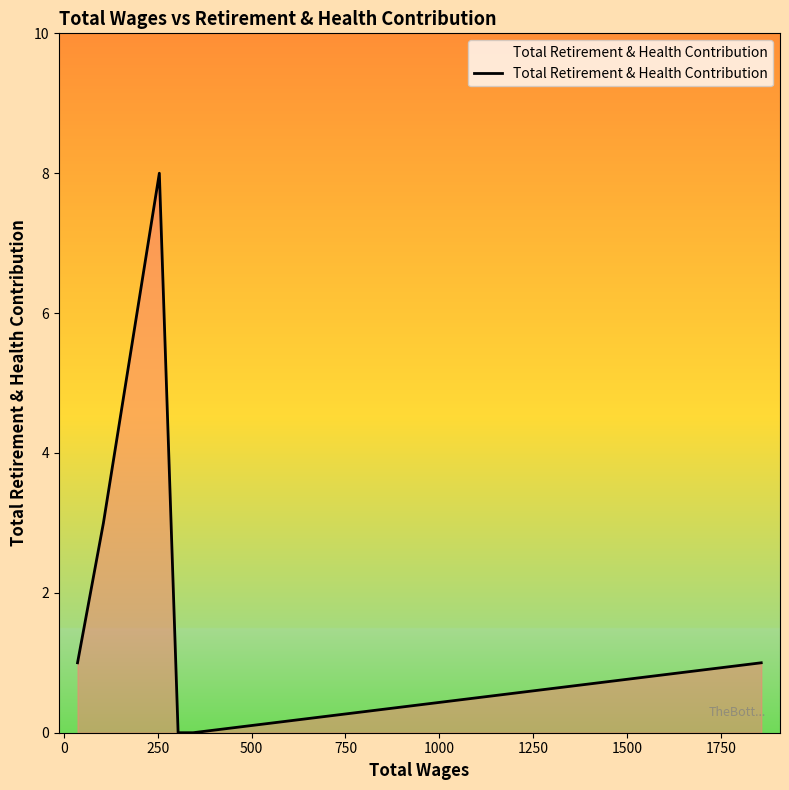

True or false: the data has more than 1 interior local peaks.

False